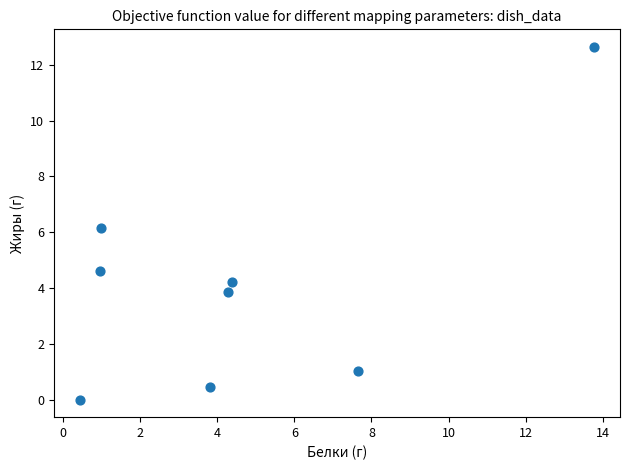

What is the average Y value?

4.1